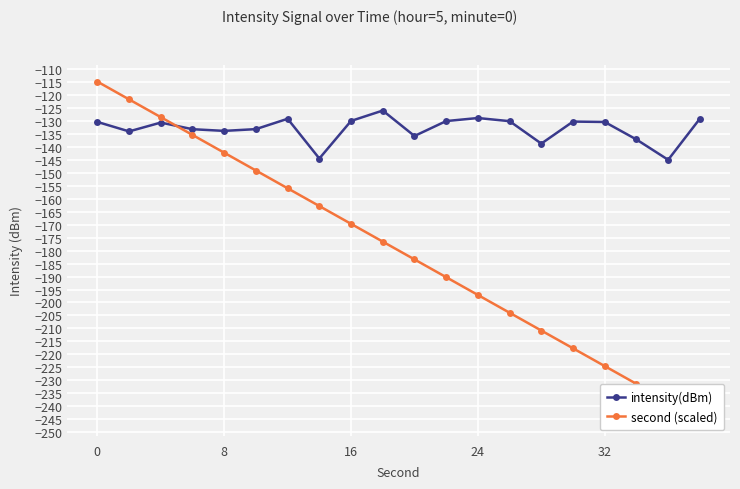

What is the average value of the intensity(dBm) series?

-133.1